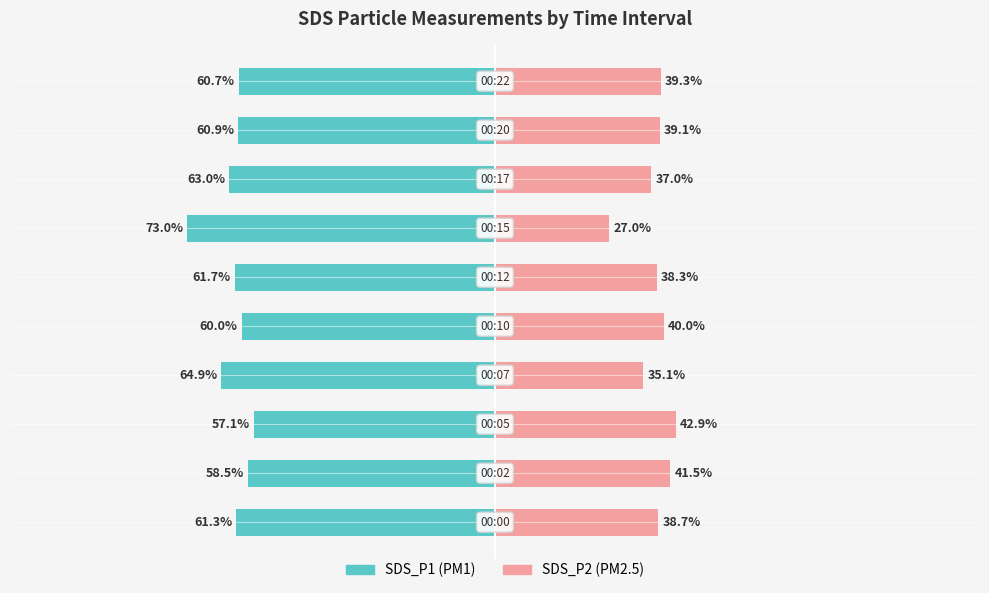

What is the difference between the maximum and minimum values in the SDS_P2 series?

15.9